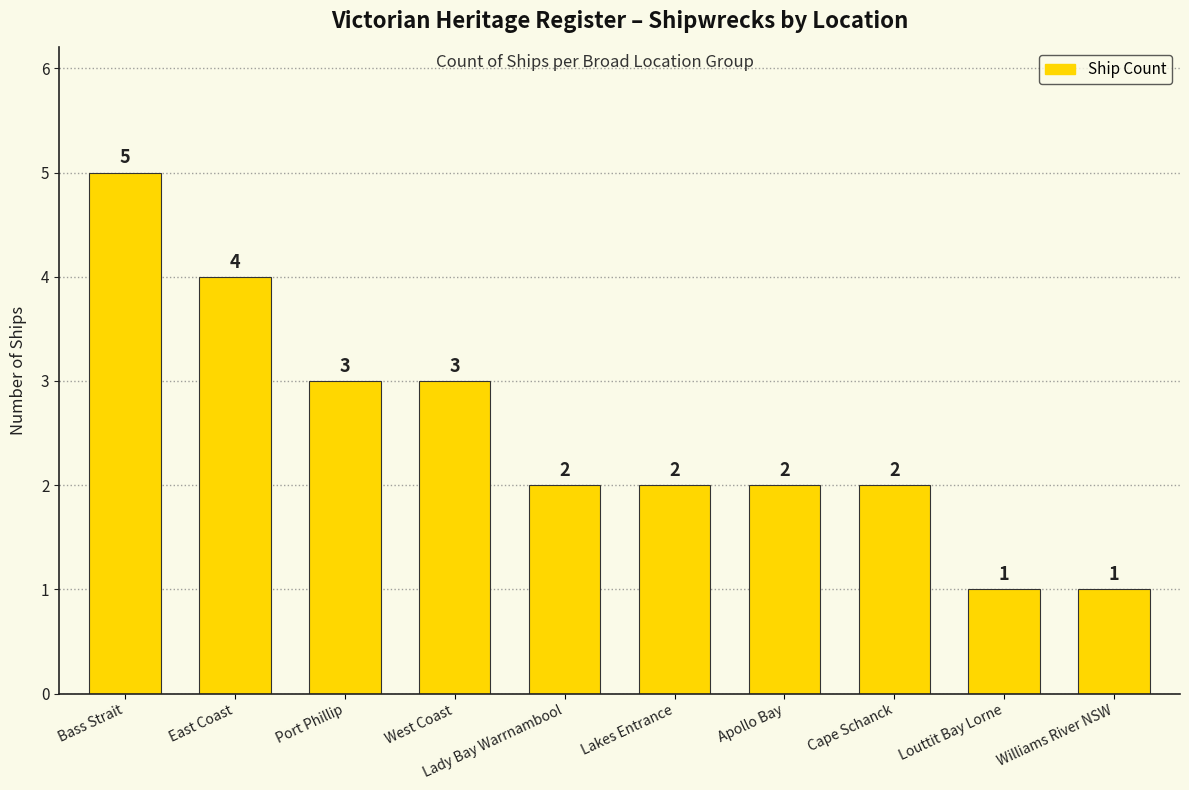

What is the change in value from Port Phillip to Cape Schanck?

-1